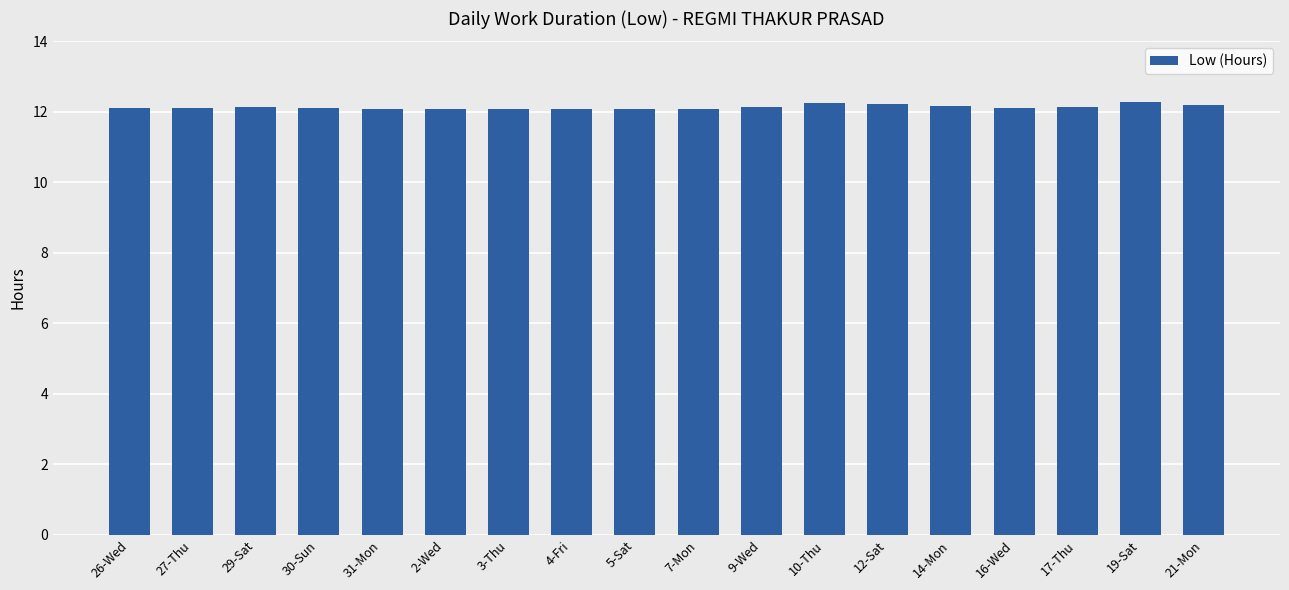

Approximately how many times larger is the value at 10-Thu compared to 14-Mon?

1.0